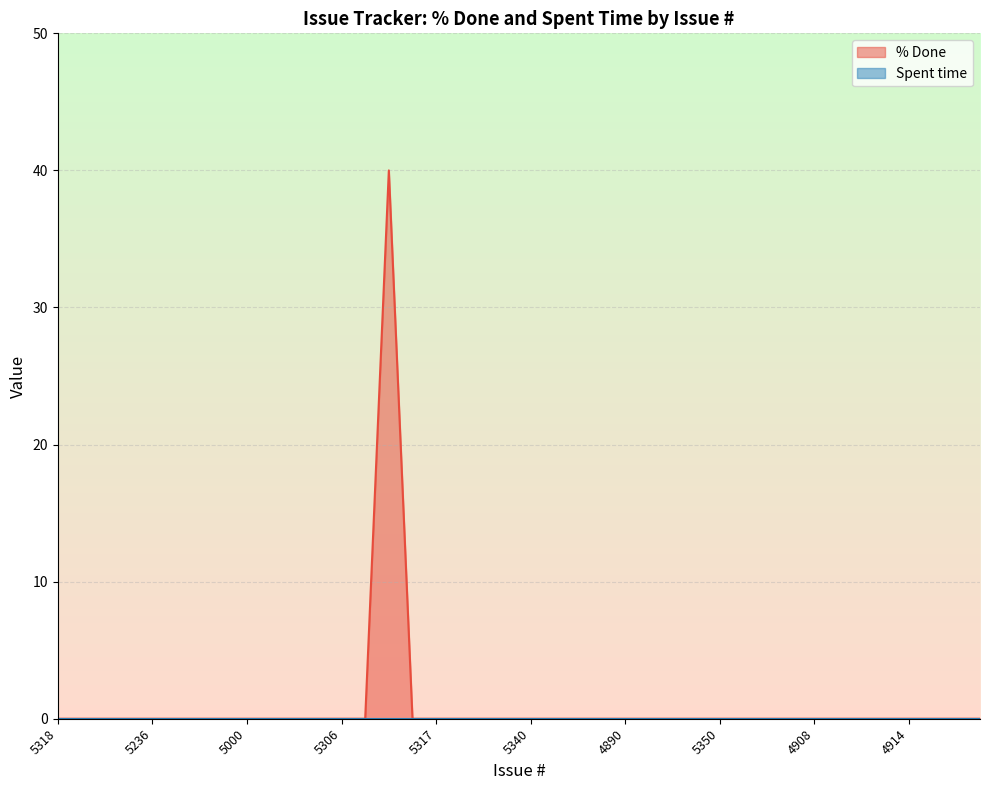

List the labels in order of value, largest first.

5327, 5318, 5257, 5301, 5235, 5236, 5315, 5326, 5292, 5000, 5312, 5345, 5316, 5306, 5331, 5256, 5317, 5291, 5321, 5339, 5340, 5328, 4960, 4931, 4890, 4915, 4925, 5349, 5350, 4872, 4873, 4868, 4908, 4866, 4901, 4926, 4914, 4984, 4950, 4959